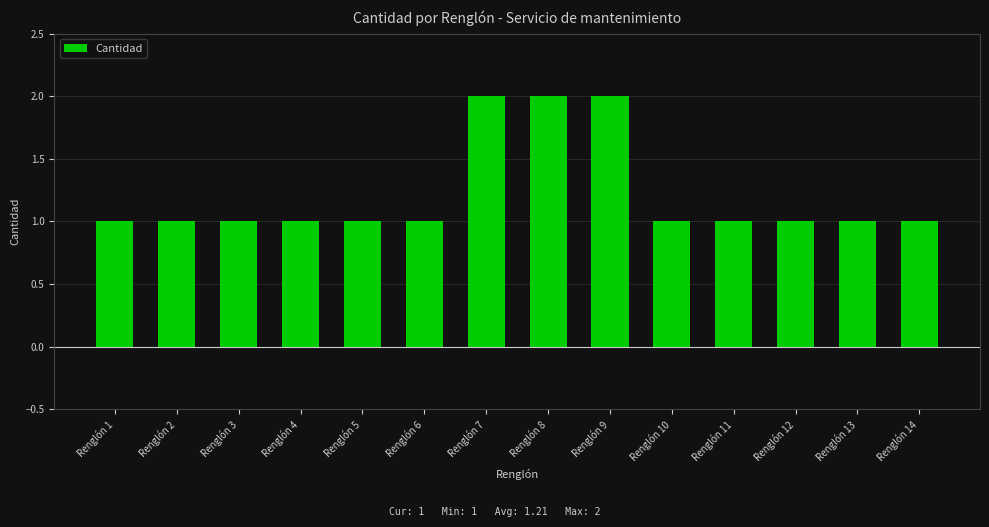

Is it true that the value at Renglón 1 is 0?

False